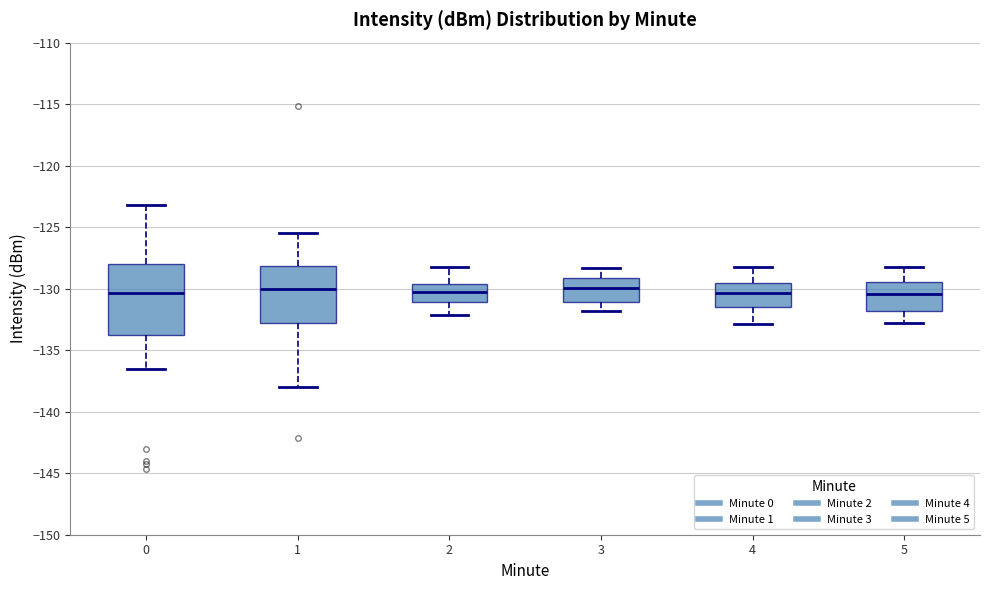

Reading left to right, transcribe this box plot: for each box, give where its median line is, the range the box spans, and where its two whiskers end, as read against the y-axis. The values are not printed on the chart, so give them approximately, as read against the axis.

0: median -130.5, box -134.0 to -128.0, whiskers -136.5 to -123.0
1: median -130.0, box -133.0 to -128.0, whiskers -138.0 to -125.5
2: median -130.0, box -131.0 to -129.5, whiskers -132.0 to -128.0
3: median -130.0, box -131.0 to -129.0, whiskers -132.0 to -128.5
4: median -130.5, box -131.5 to -129.5, whiskers -133.0 to -128.0
5: median -130.5, box -132.0 to -129.5, whiskers -133.0 to -128.0